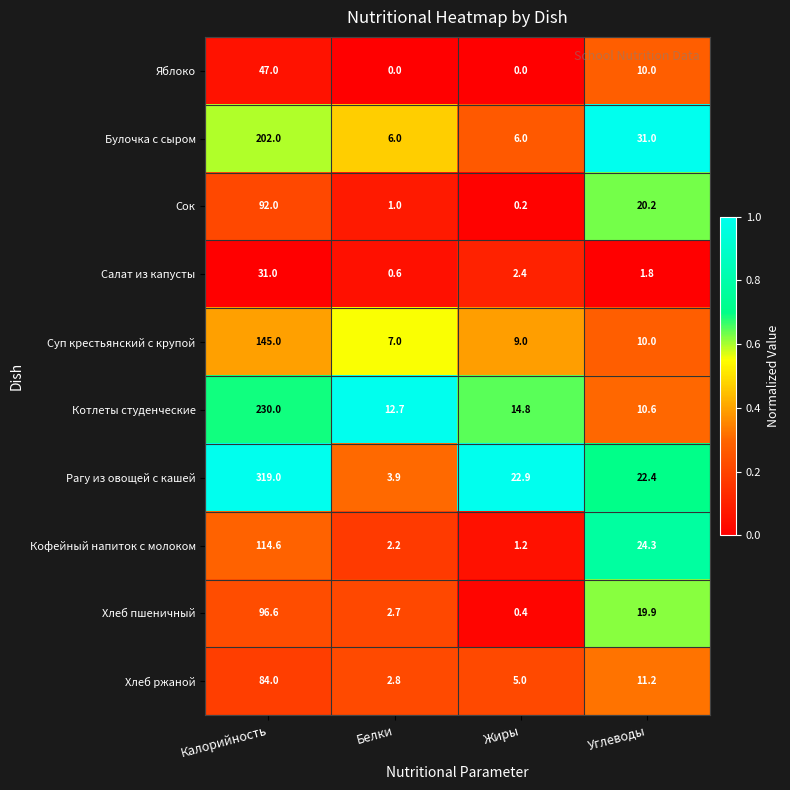

What is the difference between the Хлеб пшеничный values at Калорийность and Жиры?

96.2